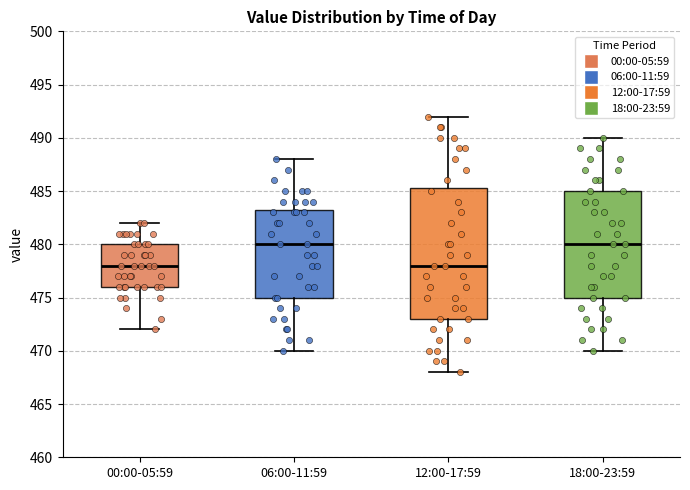

Reading left to right, read every box against the y-axis: the position of its median line, the range the box covers, and the ends of its whiskers. The values are not printed on the chart, so give them approximately, as read against the axis.

00:00-05:59: median 478.0, box 476.0 to 480.0, whiskers 472.0 to 482.0
06:00-11:59: median 480.0, box 475.0 to 483.5, whiskers 470.0 to 488.0
12:00-17:59: median 478.0, box 473.0 to 485.5, whiskers 468.0 to 492.0
18:00-23:59: median 480.0, box 475.0 to 485.0, whiskers 470.0 to 490.0